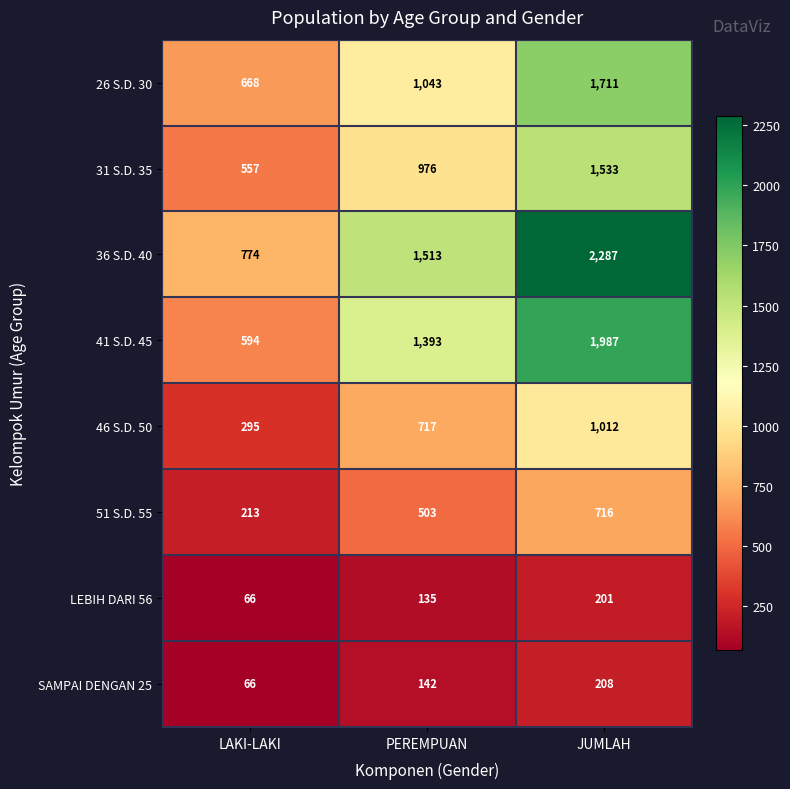

Rank the categories by 36 S.D. 40 value from lowest to highest.

LAKI-LAKI, PEREMPUAN, JUMLAH